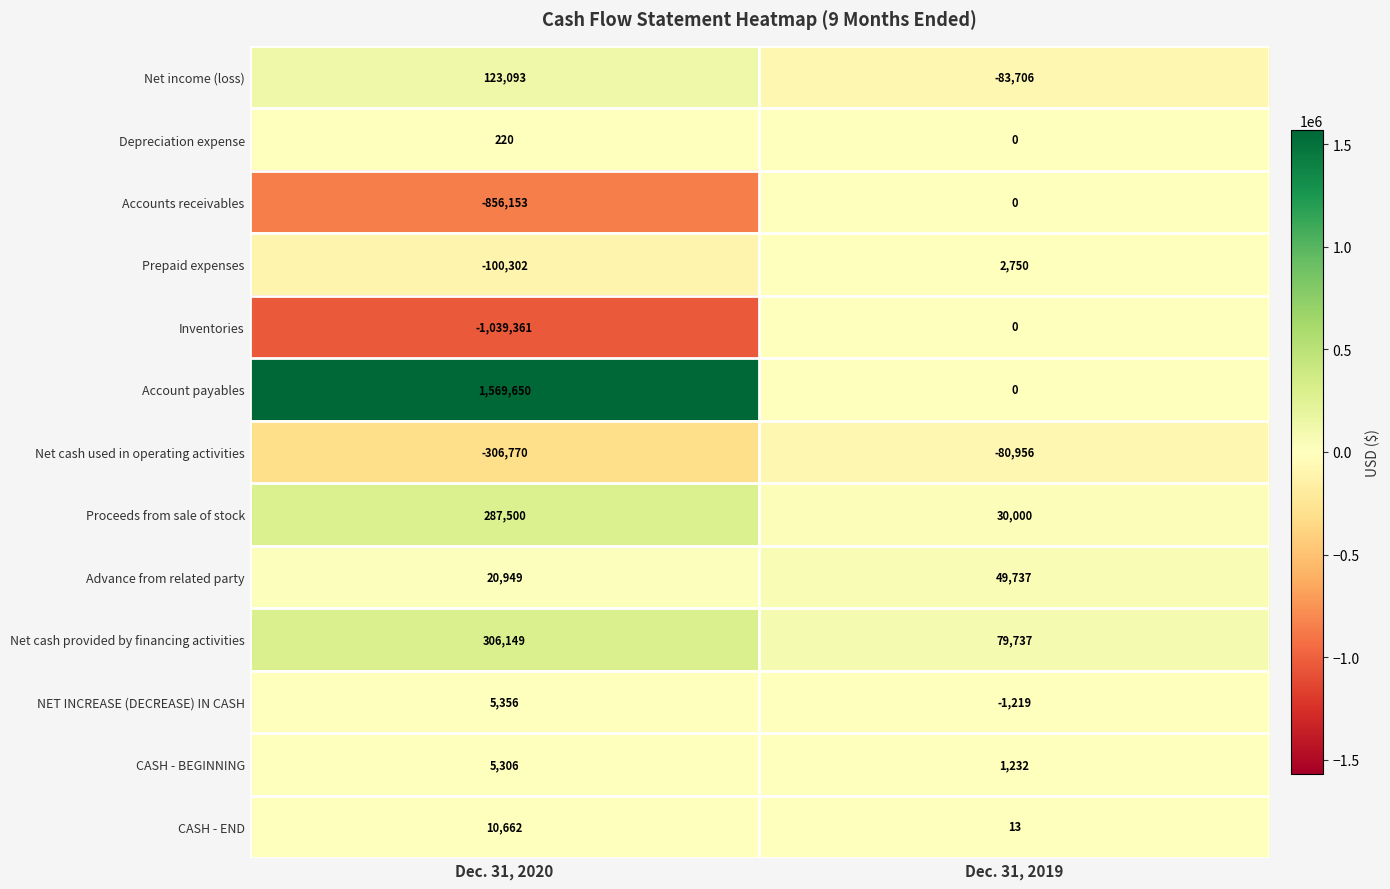

What value does the Net cash provided by financing activities series have at Dec. 31, 2019, to the nearest 10?

79740